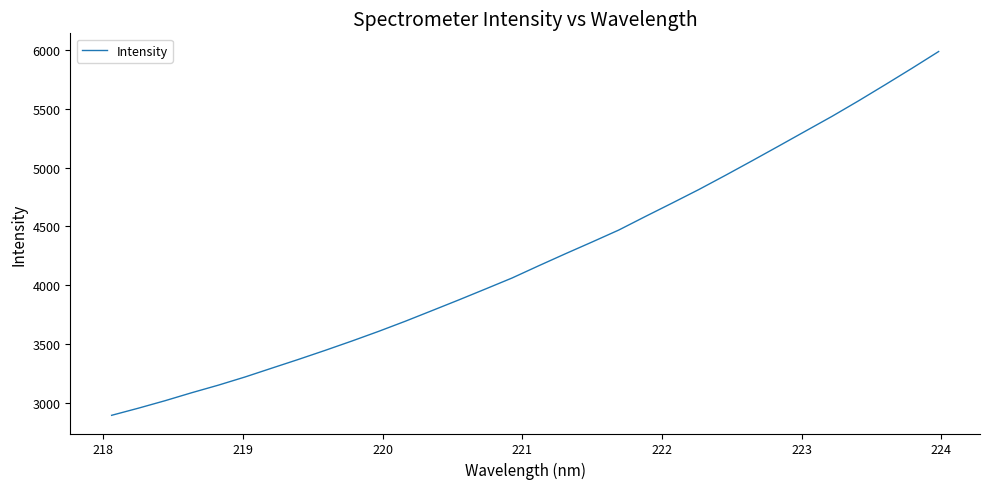

Does the chart display data point markers on the line(s)?

No